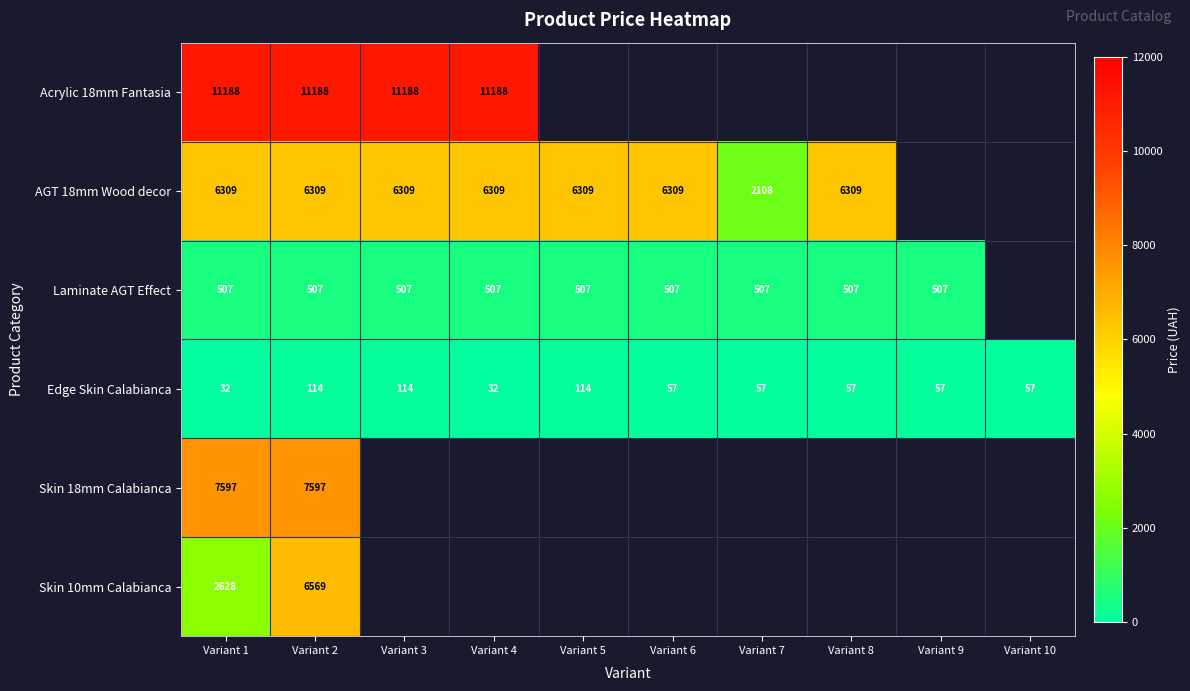

Which series has the widest spread of values?

AGT 18mm Wood decor